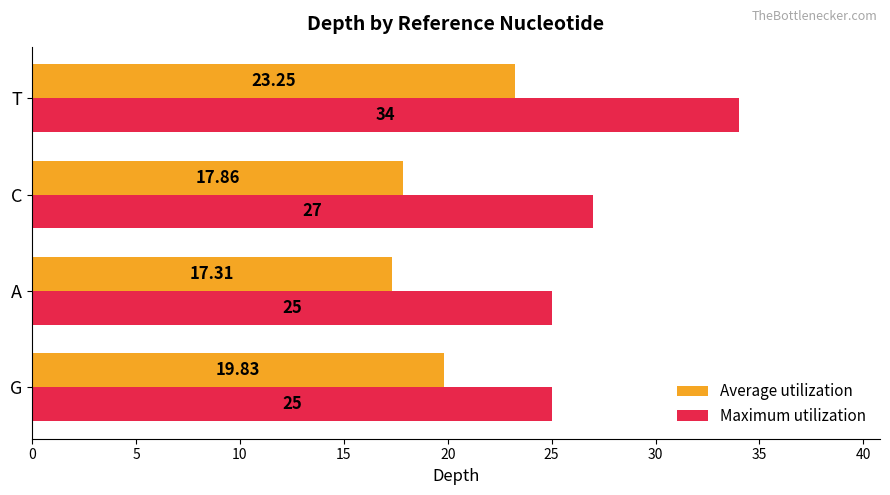

What is the difference between the Maximum utilization values at T and A?

9.0